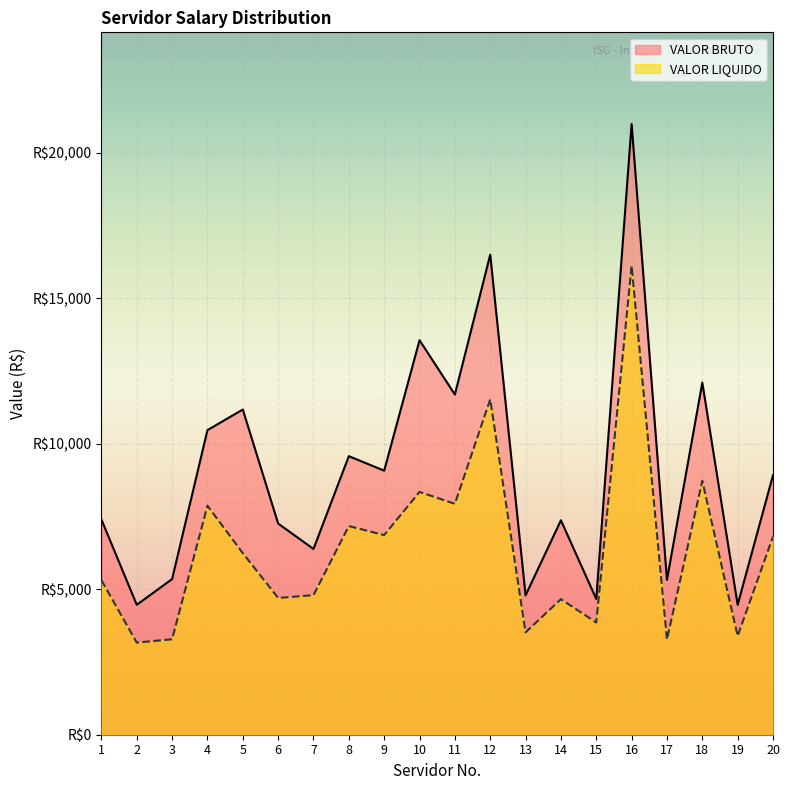

At which label is VALOR BRUTO closest to 12724?

18